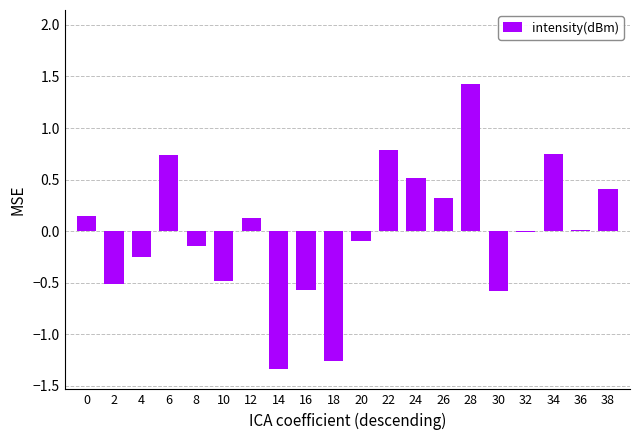

How many categories are shown in the chart?

20